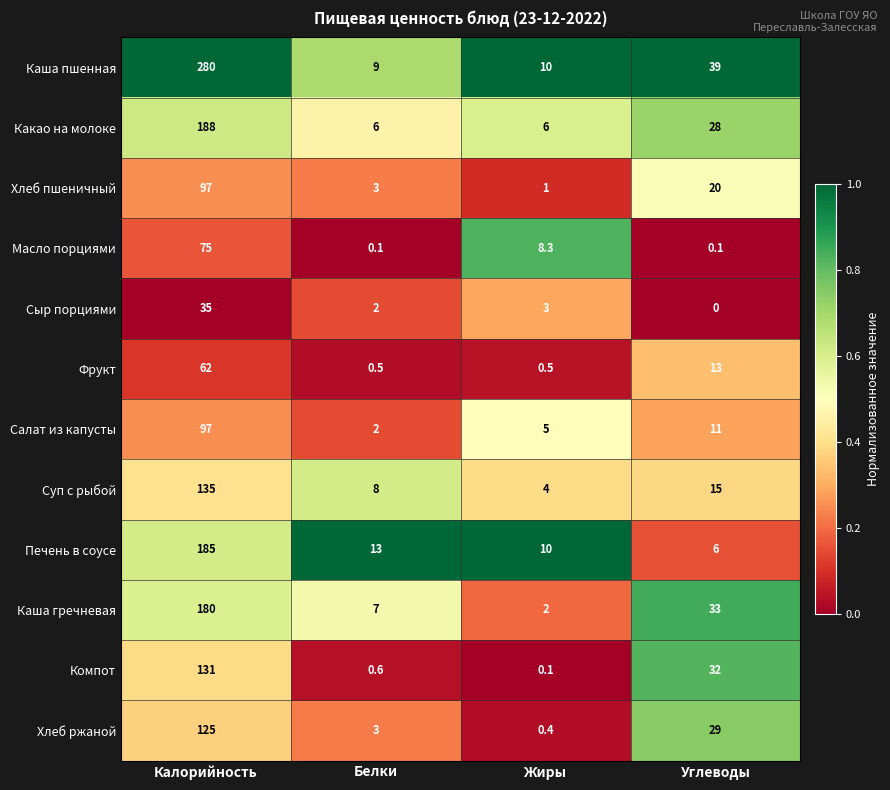

Count the number of categories in the chart.

4